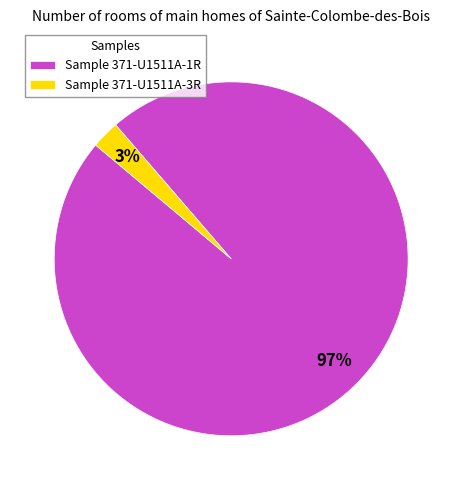

Do Sample 371-U1511A-3R and Sample 371-U1511A-1R together represent more than half of the pie?

Yes